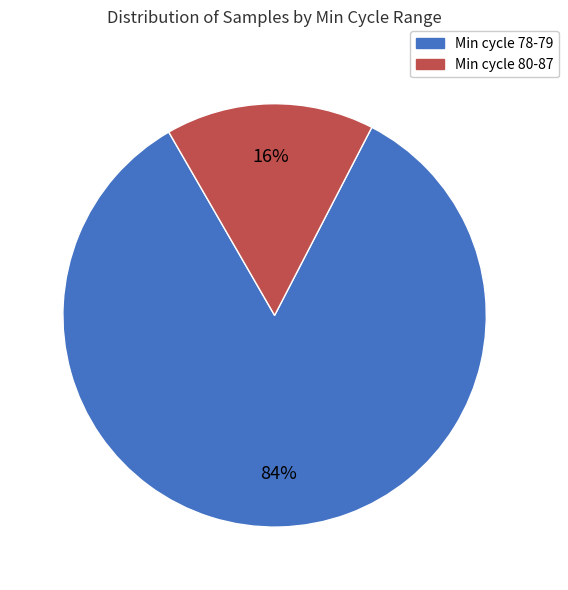

Is there a majority slice in this chart?

Yes